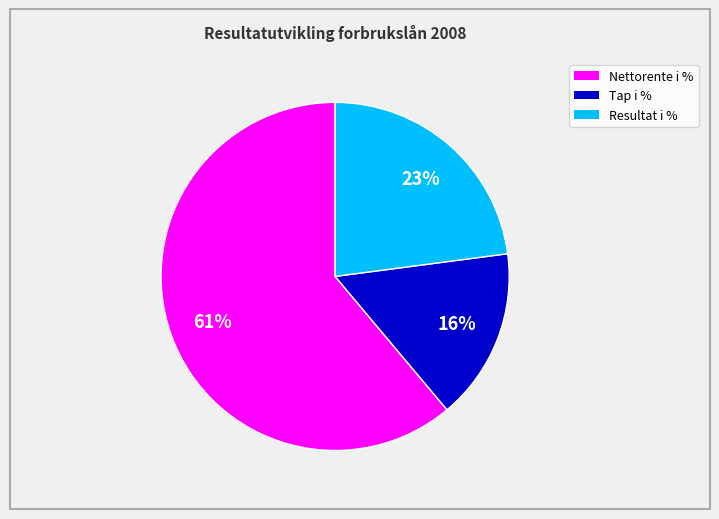

True or false: Resultat i % accounts for 36% of the total.

False